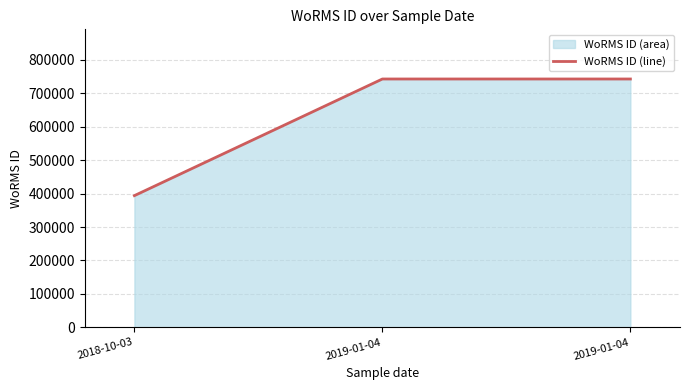

What is the ratio of the value at 2019-01-04 to the value at 2019-01-04?

1.0